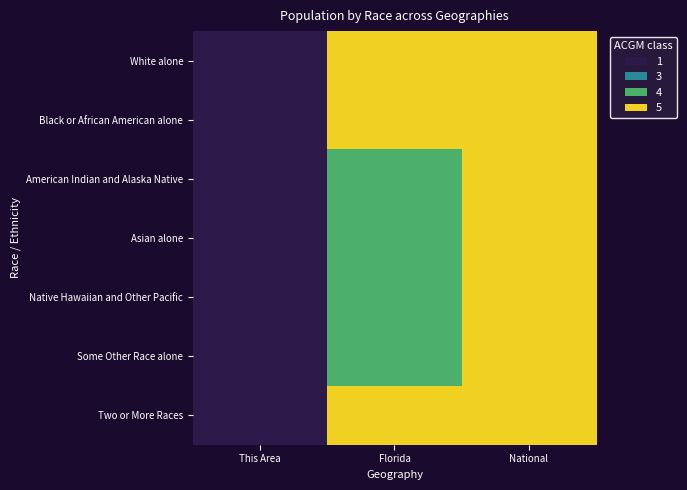

At Florida, list the series in order from largest to smallest.

White alone, Black or African American alone, Two or More Races, American Indian and Alaska Native, Asian alone, Native Hawaiian and Other Pacific, Some Other Race alone